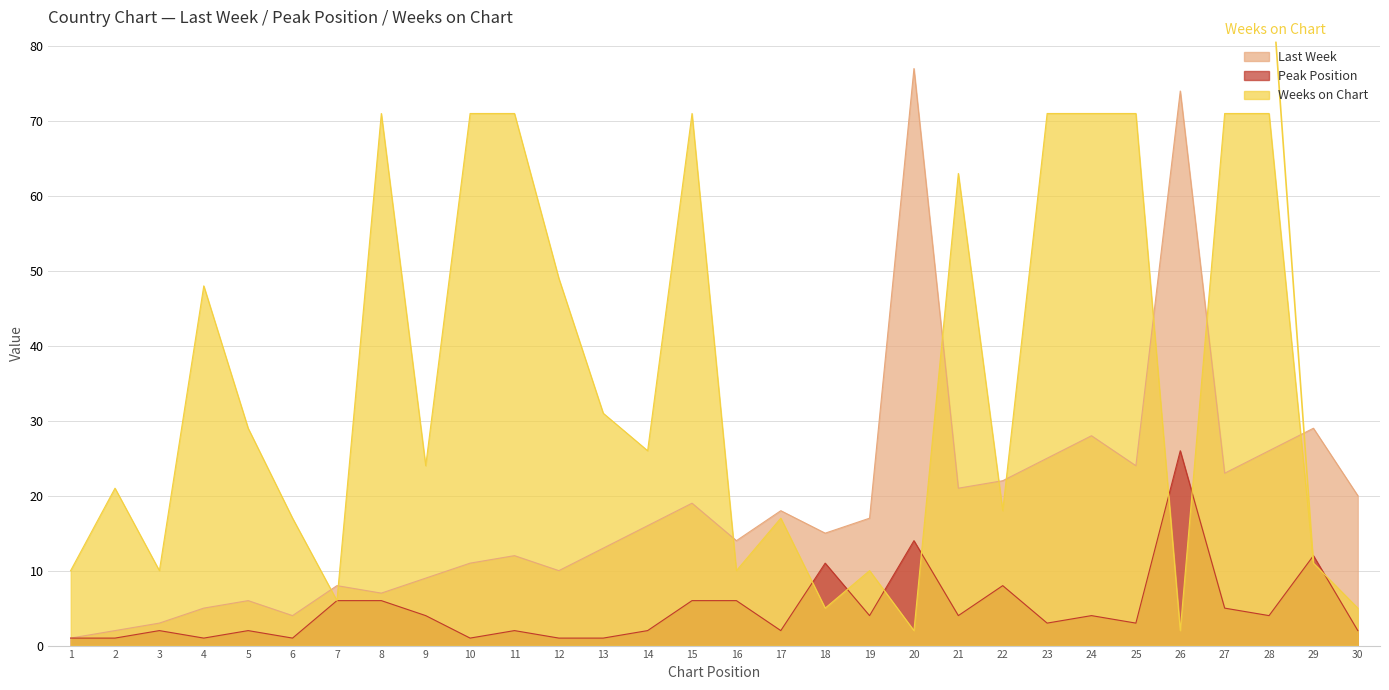

At which label does Peak Position first exceed 4?

7